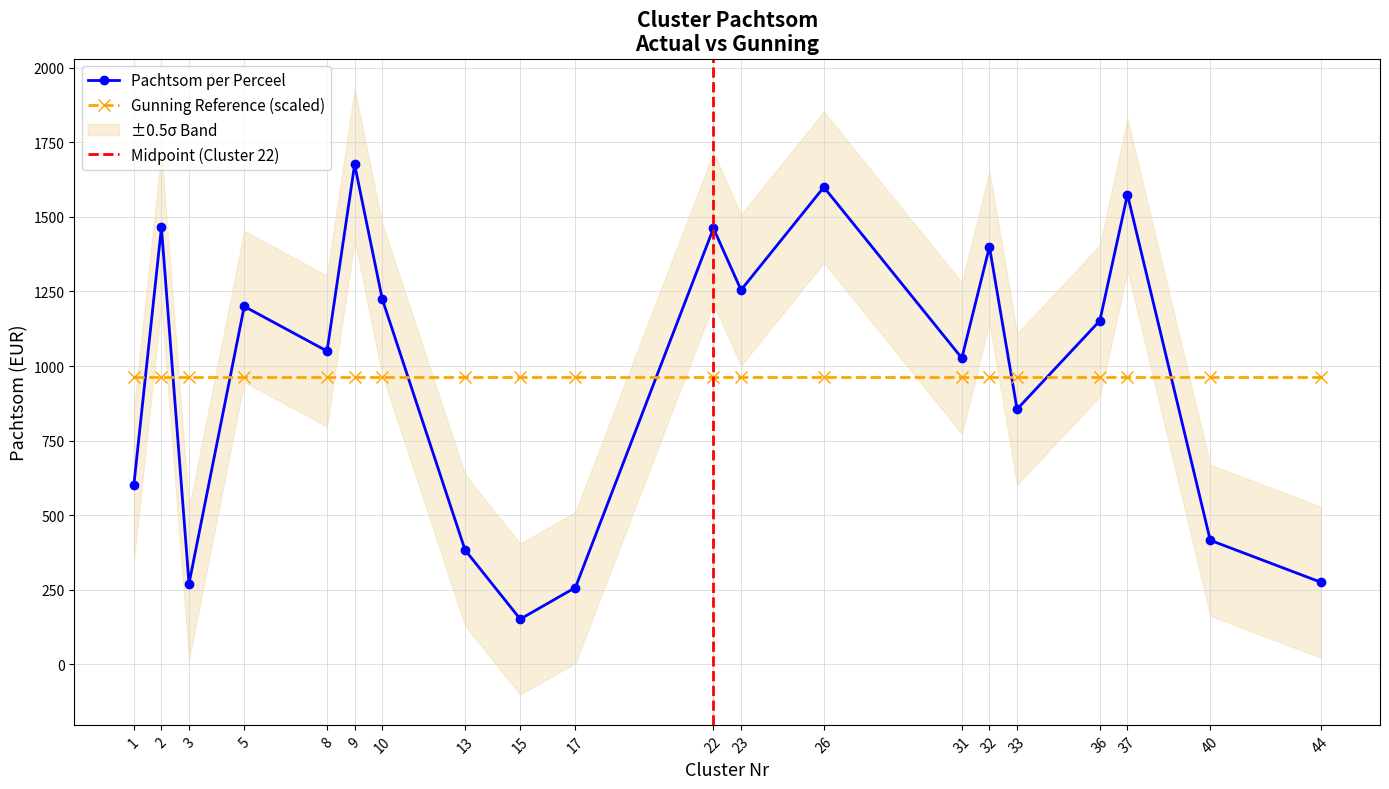

What is the smallest value displayed?

151.0